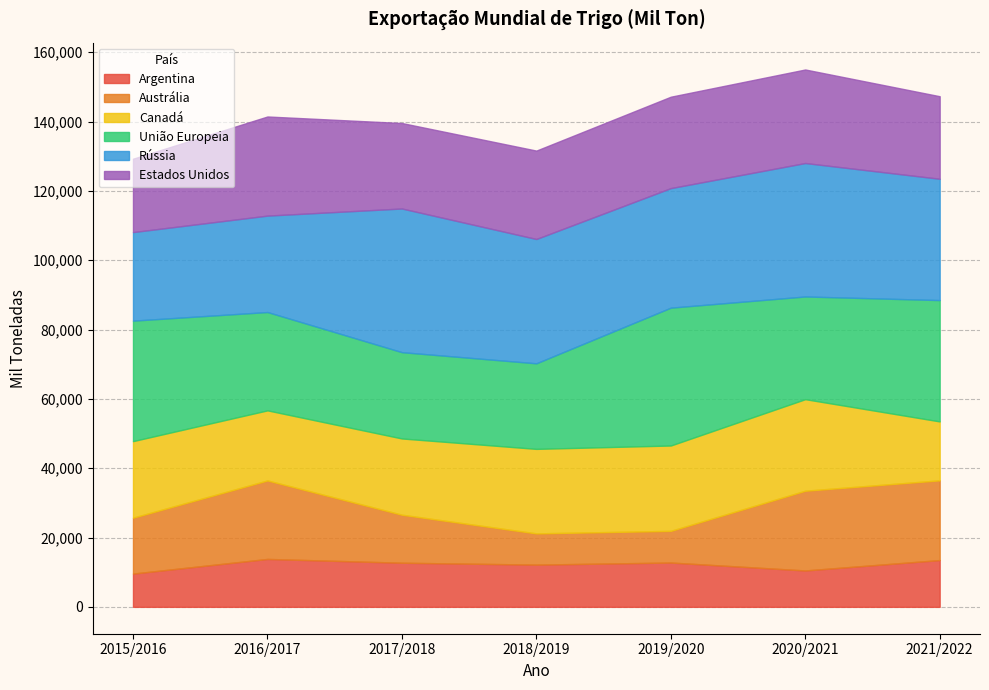

In Canadá, how many points are lower than both neighbors (excluding endpoints)?

1